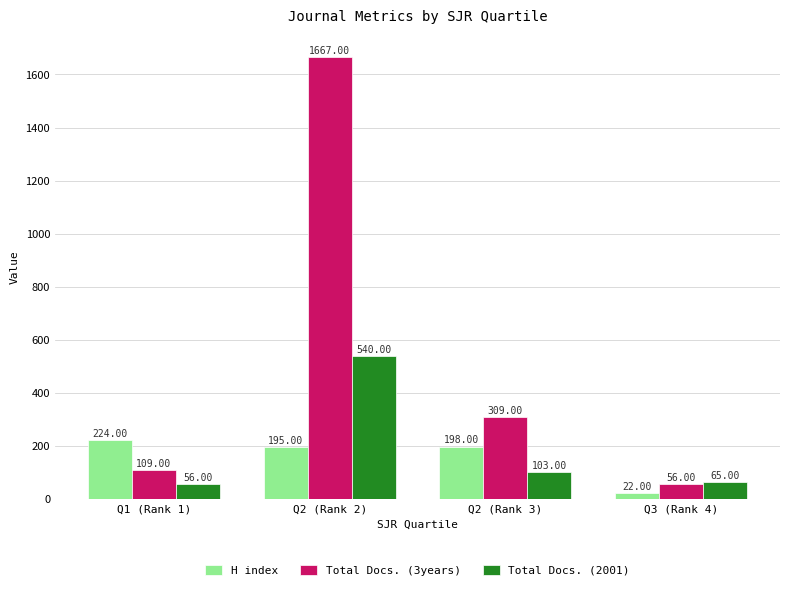

Is the value of H index at Q1 (Rank 1) greater than the value of Total Docs. (3years) at Q2 (Rank 3)?

No